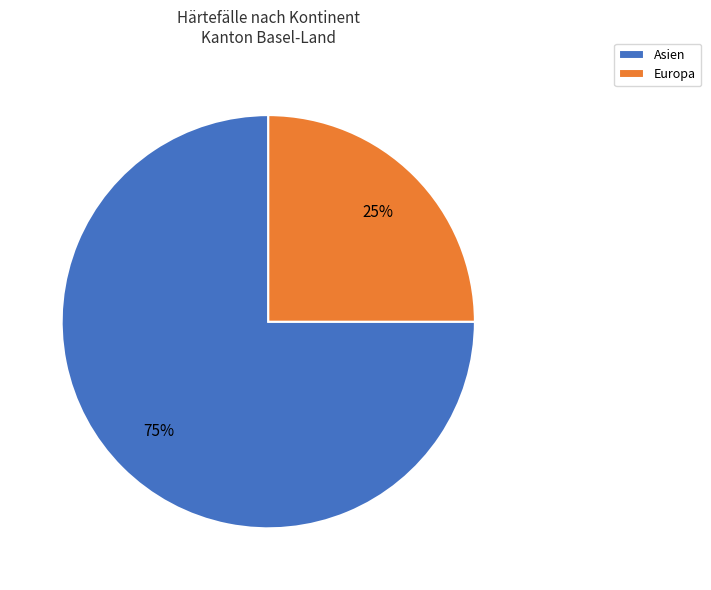

To the nearest percent, what is the difference between the Asien and Europa slice percentages?

50%